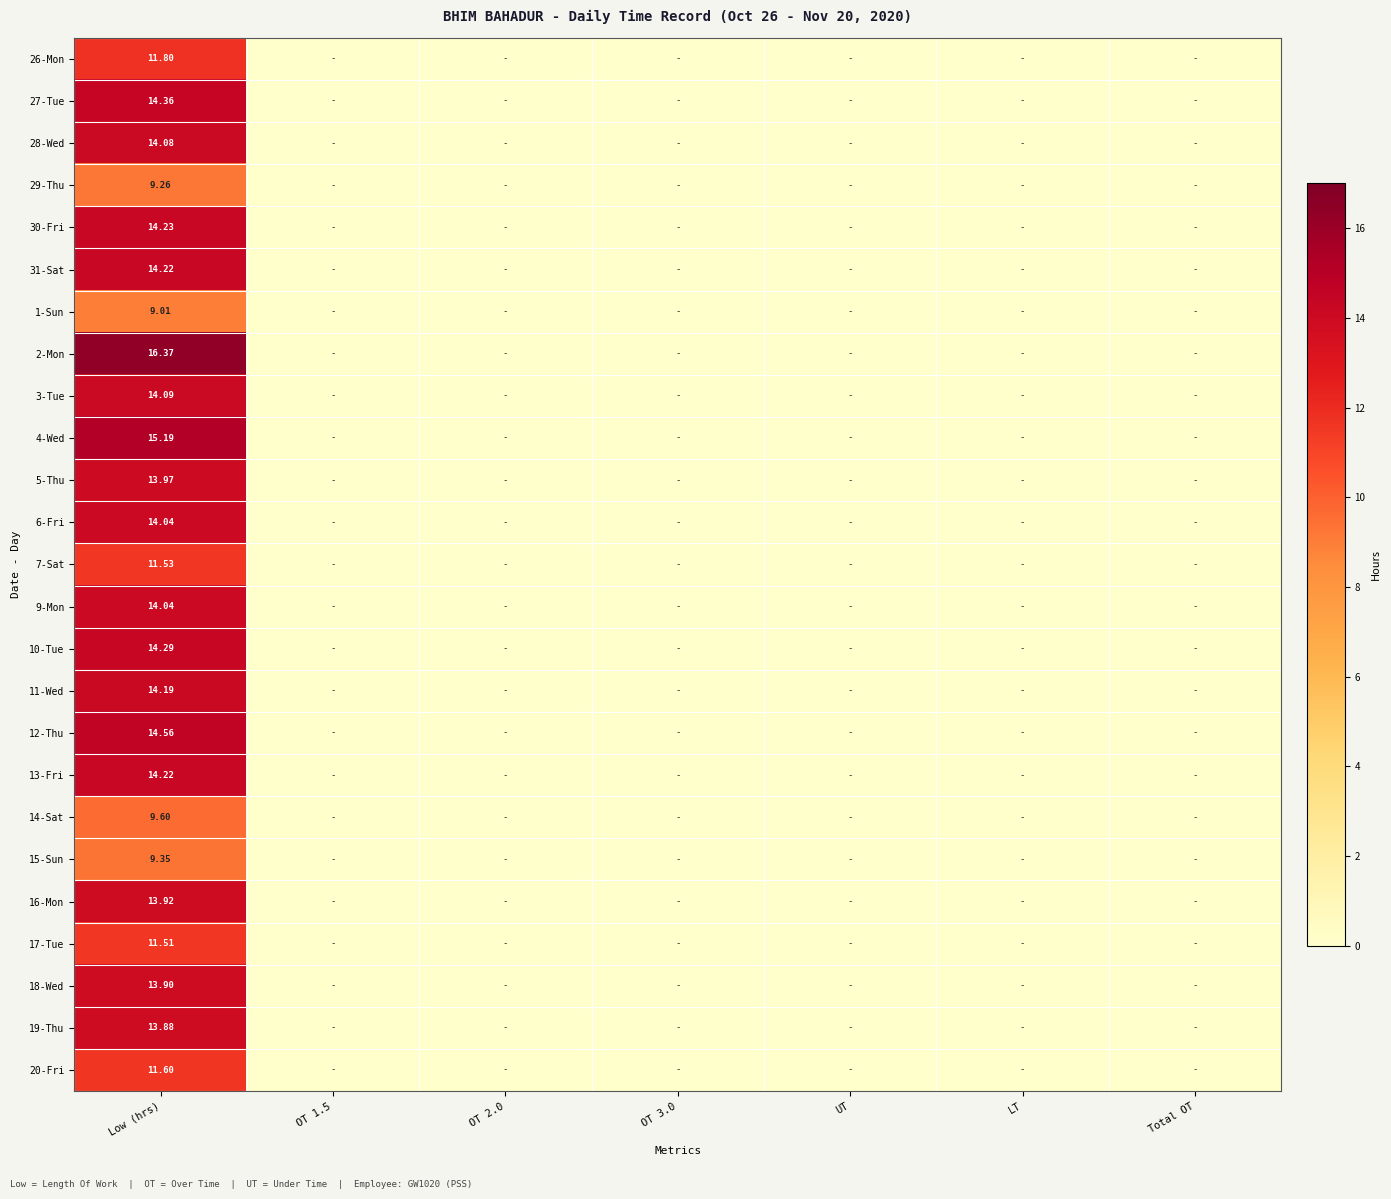

Where is 17-Tue nearest to the value 5?

OT 1.5